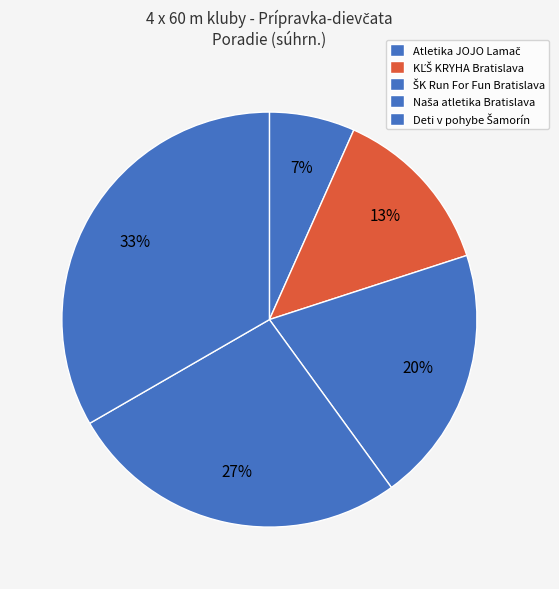

Count the number of slices in the pie.

5